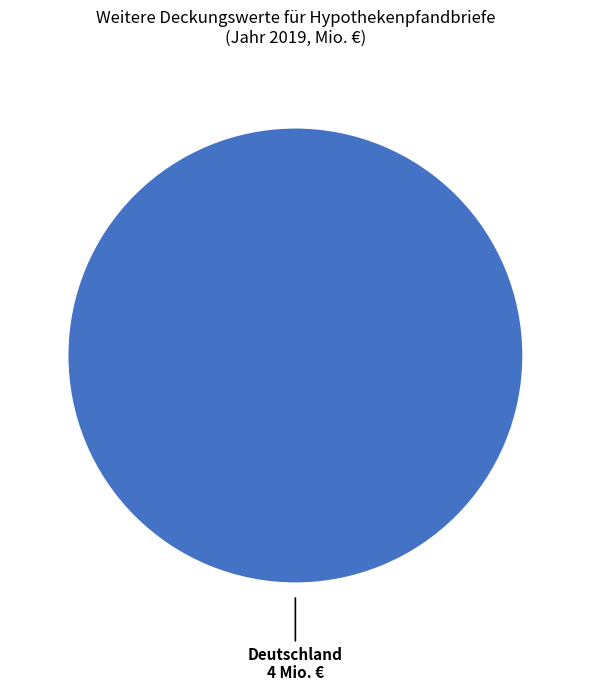

How many slices are in this pie chart?

1